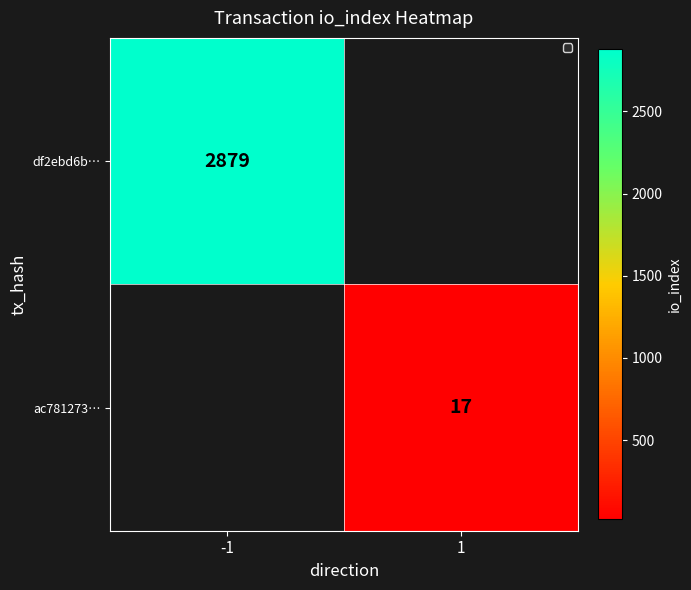

True or false: ac781273… has a value of 23 at 1.

False